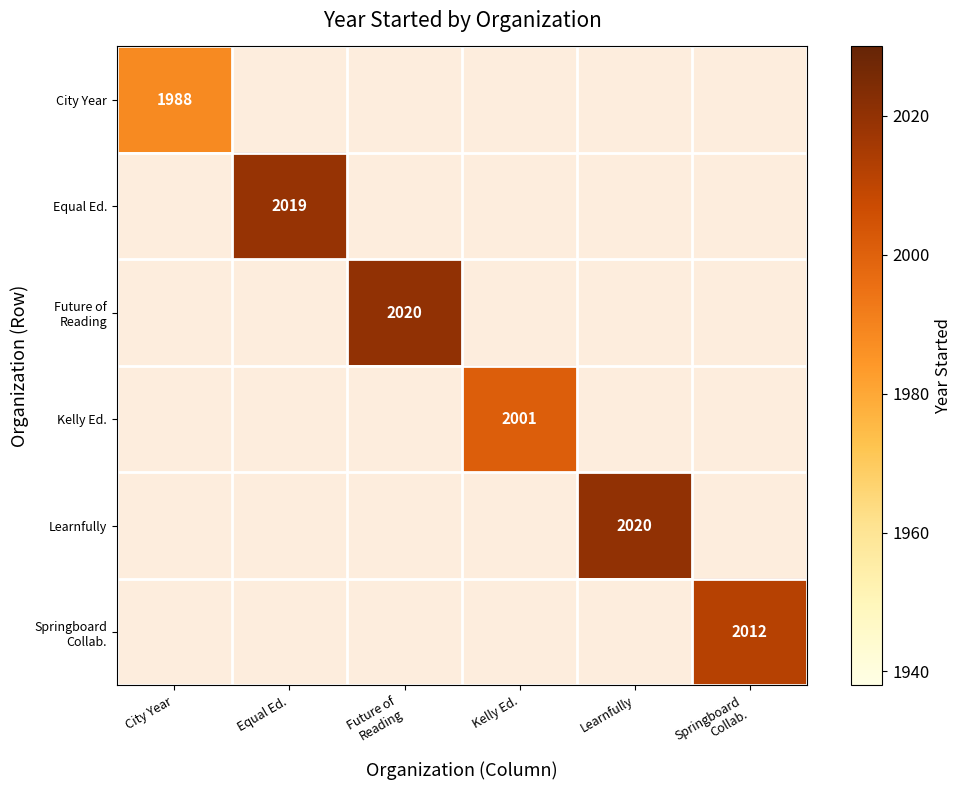

What is the minimum value shown in the chart?

1988.0